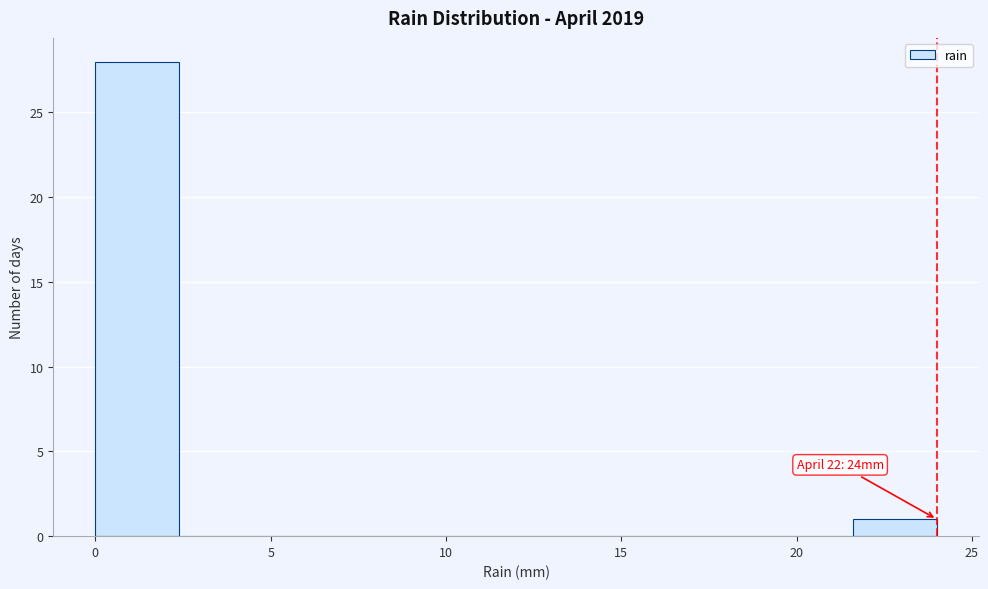

Which range on the x-axis has the tallest bar?

0.0 to 2.4